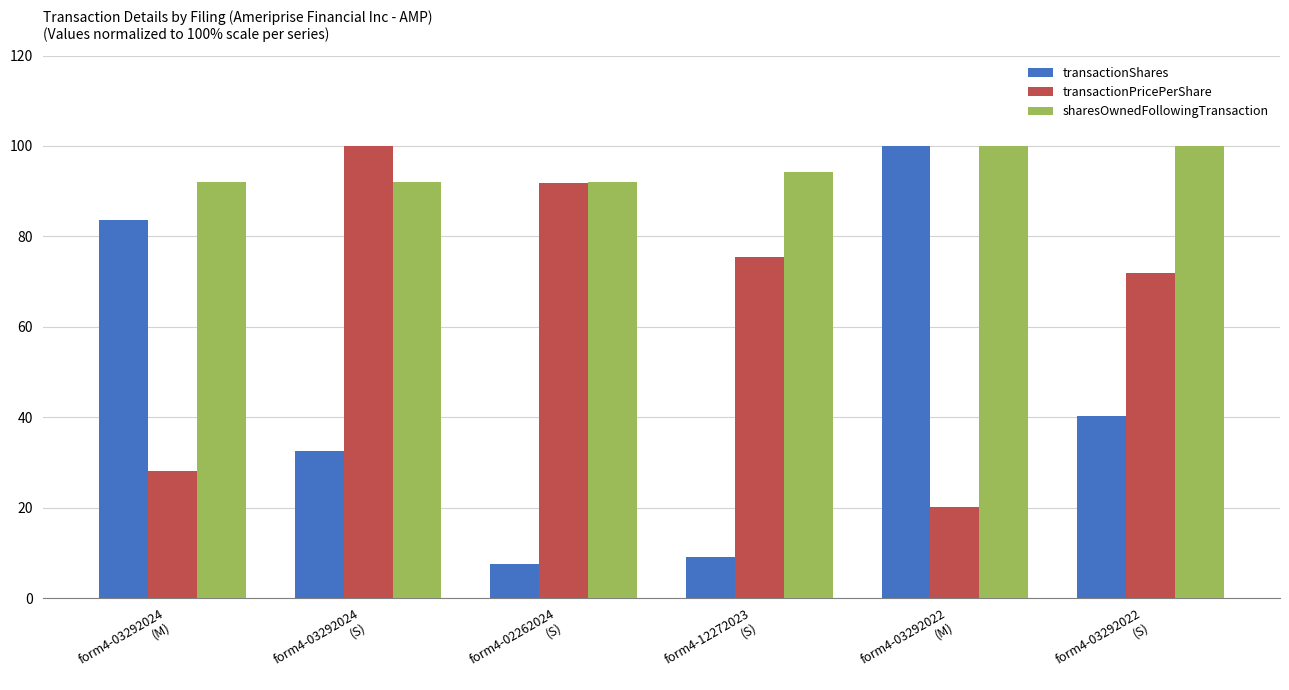

How many bars are there in total?

18